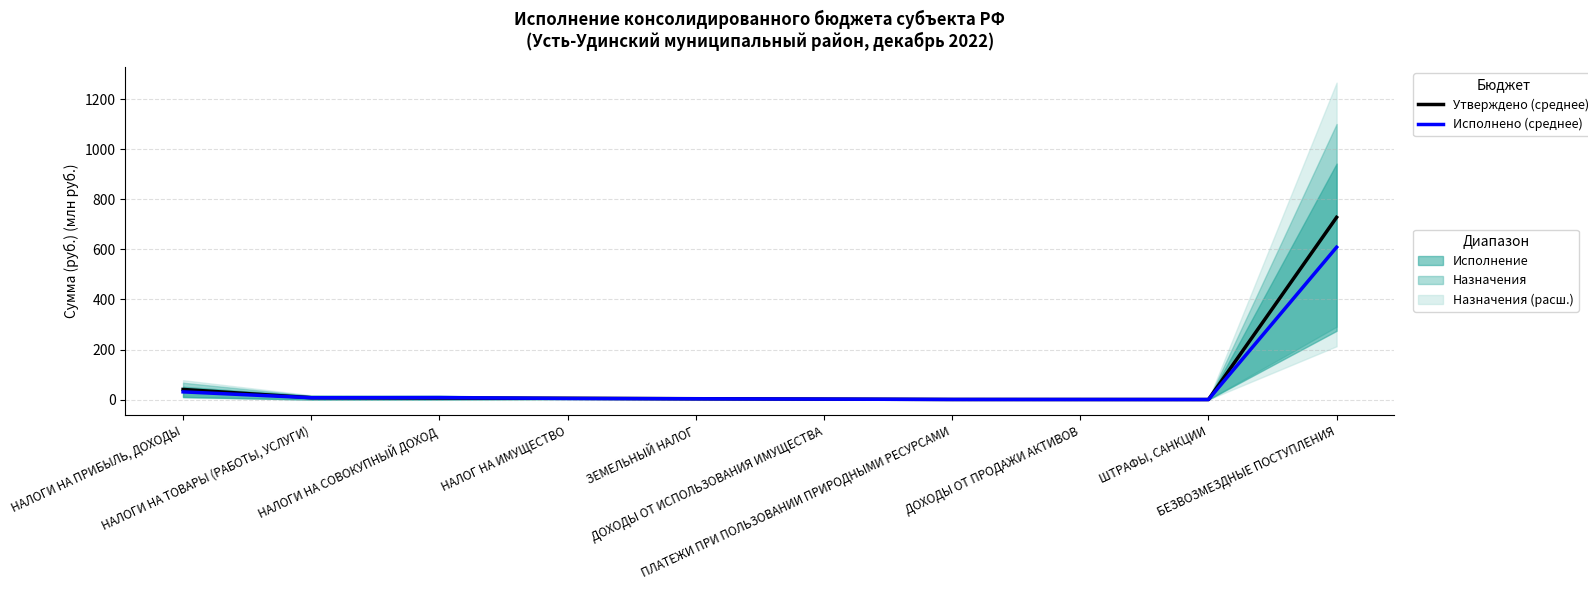

The Утверждено (среднее) series shows 0.2 at ШТРАФЫ, САНКЦИИ. True or false?

True